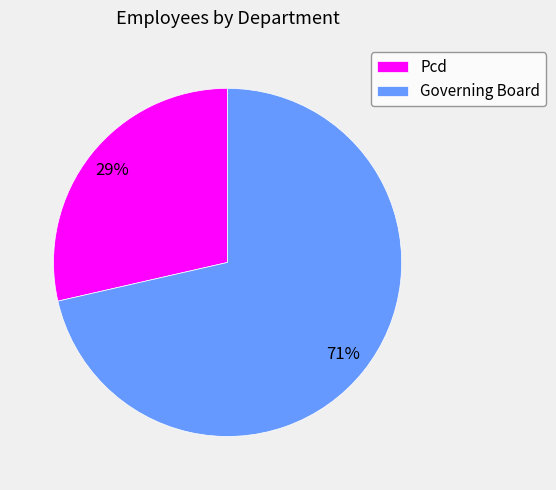

Which category has the biggest portion of the pie?

Governing Board